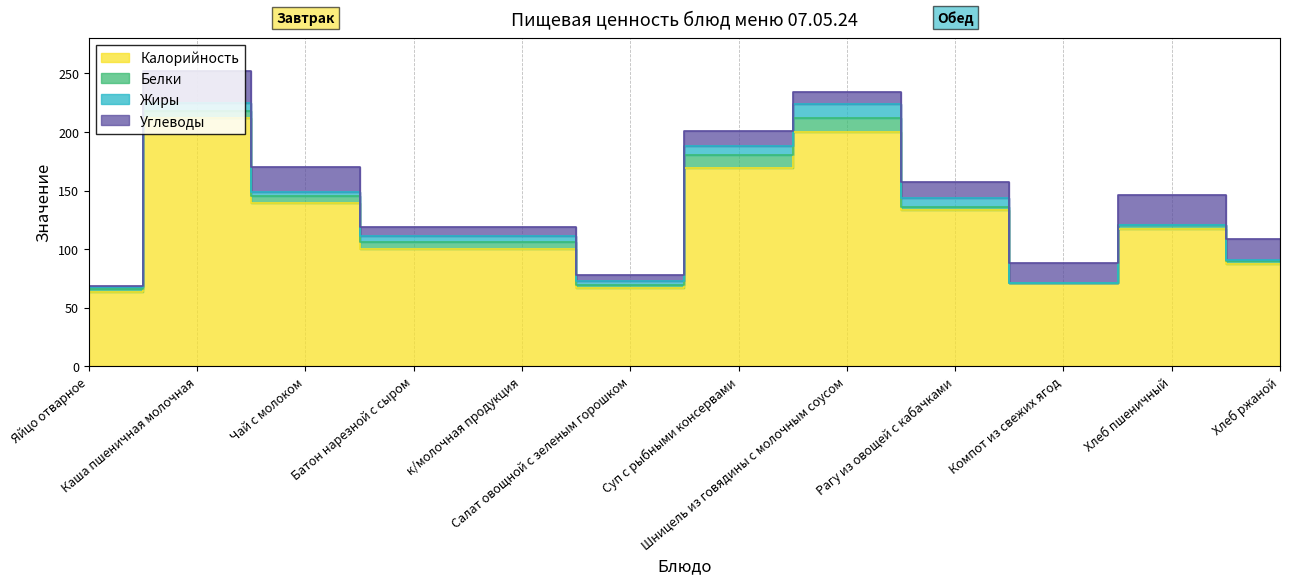

How many interior local peaks does the Калорийность series have?

3